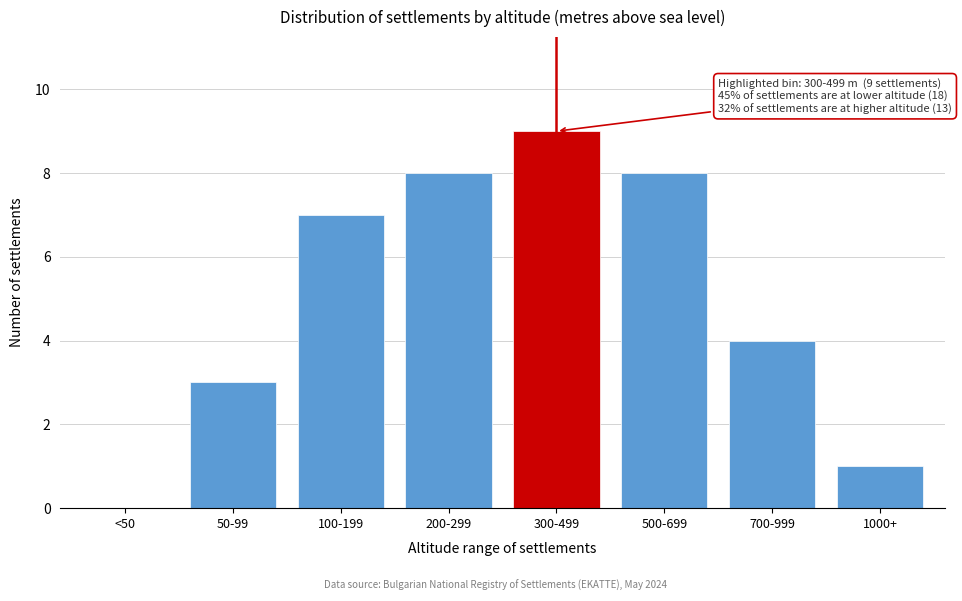

Reading left to right, what are all the values shown in this chart?

<50=0	50-99=3	100-199=7	200-299=8	300-499=9	500-699=8	700-999=4	1000+=1